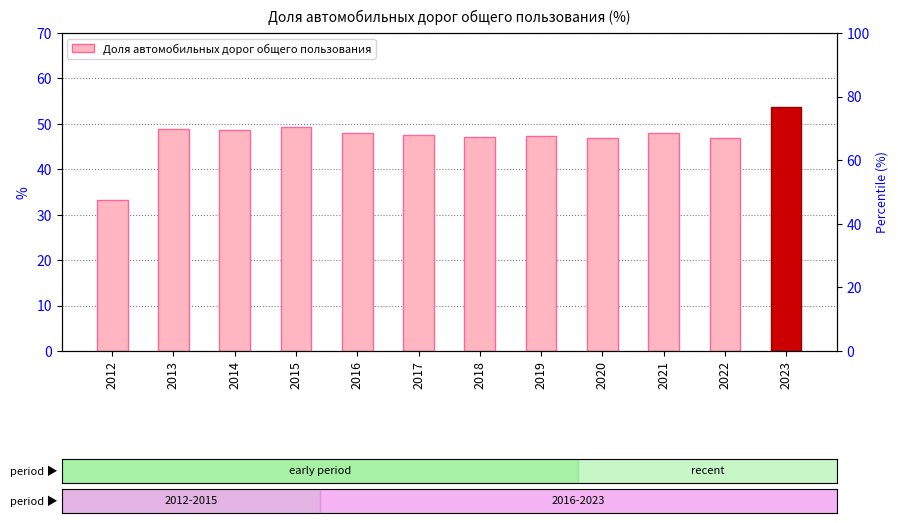

At which label is the value closest to 43?

2022